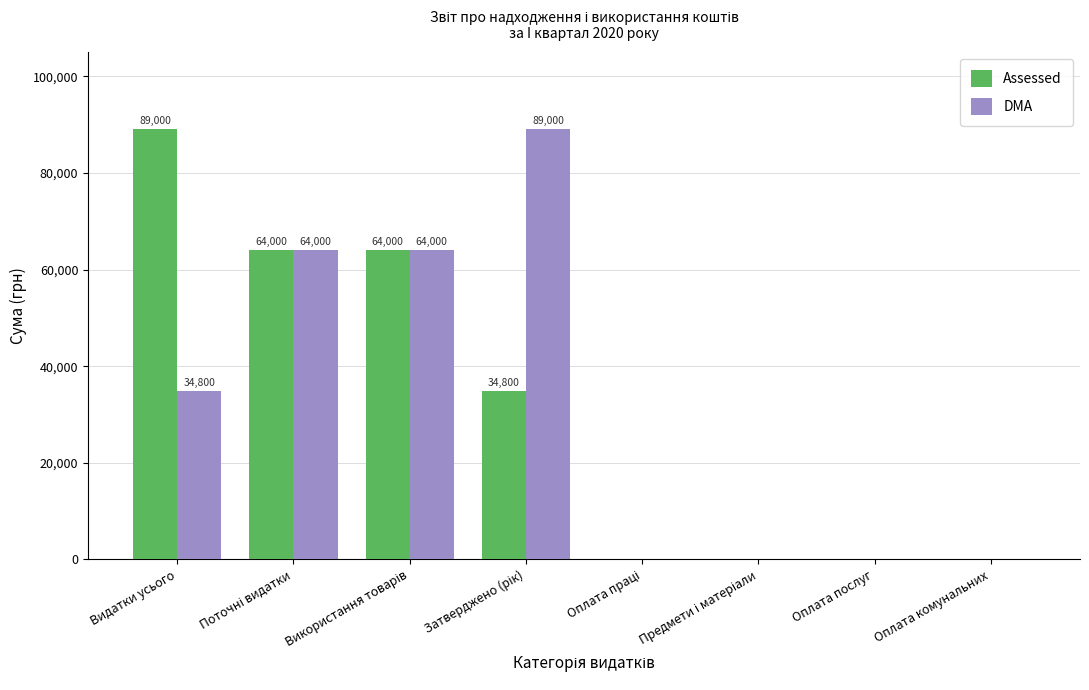

What is the sum of the DMA values at Оплата комунальних and Видатки усього?

34800